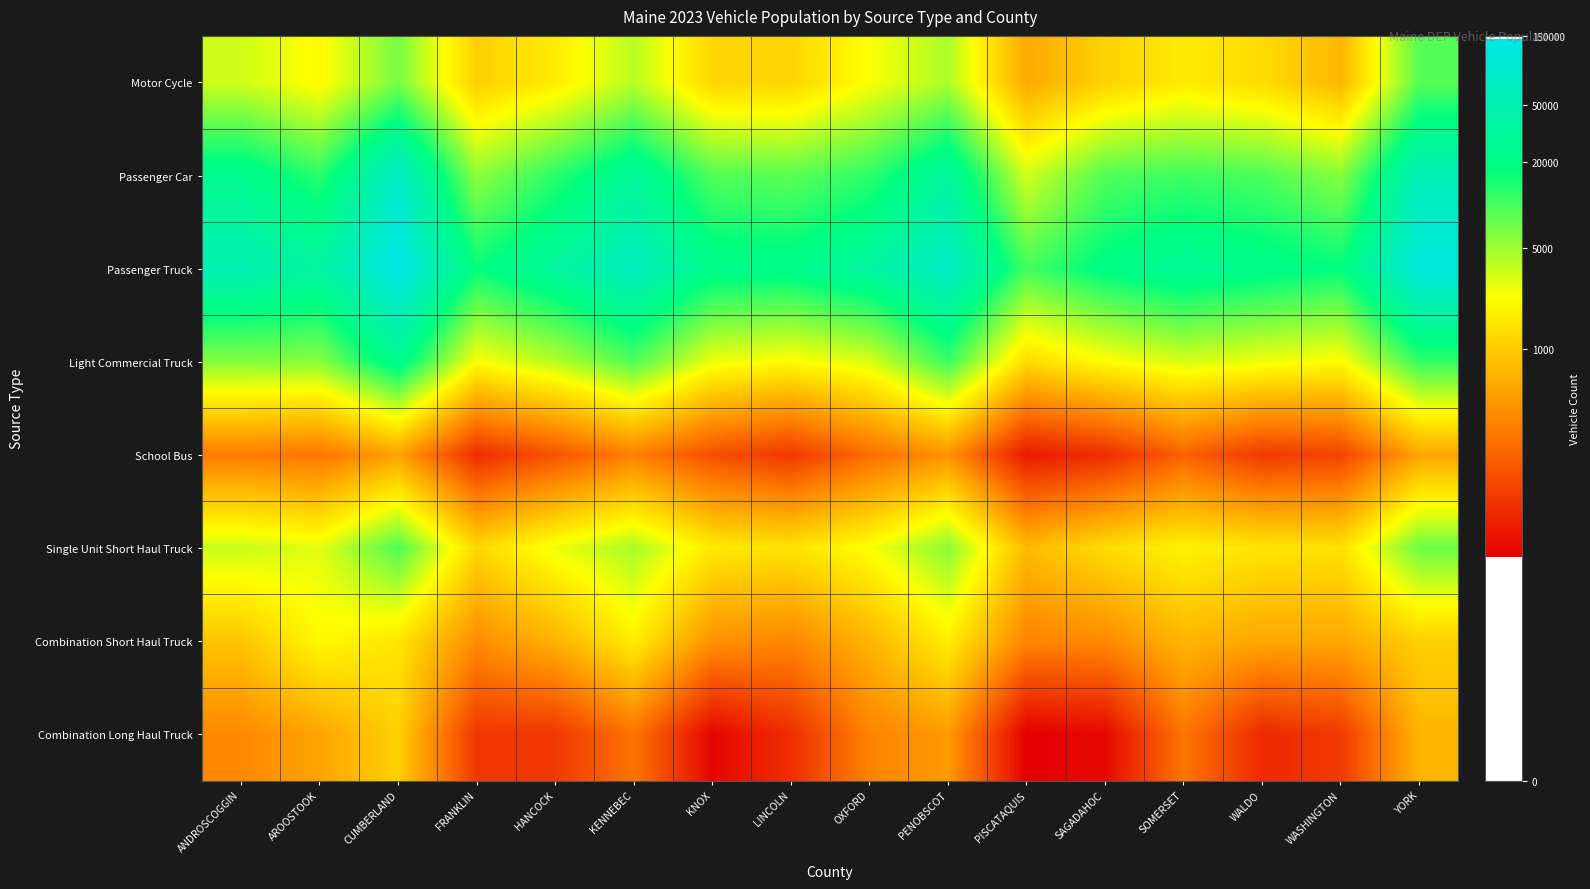

Which series has the largest range (max minus min)?

Combination Long Haul Truck